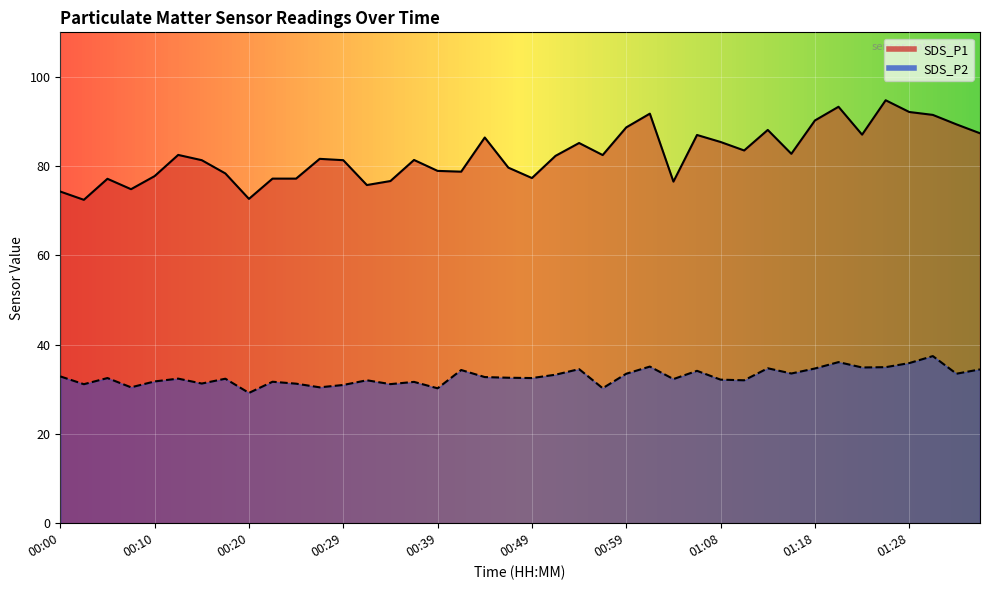

Is it true that SDS_P2 equals 32.6 at 00:47?

True